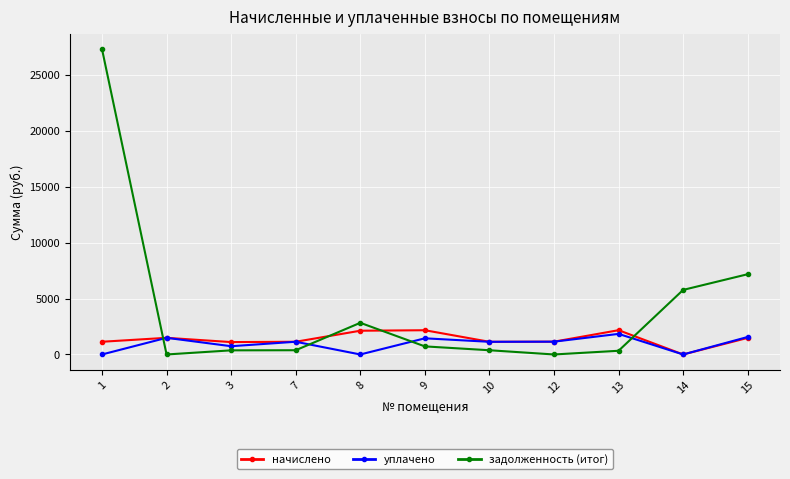

Which series changed the most between 1 and 10?

задолженность (итог)